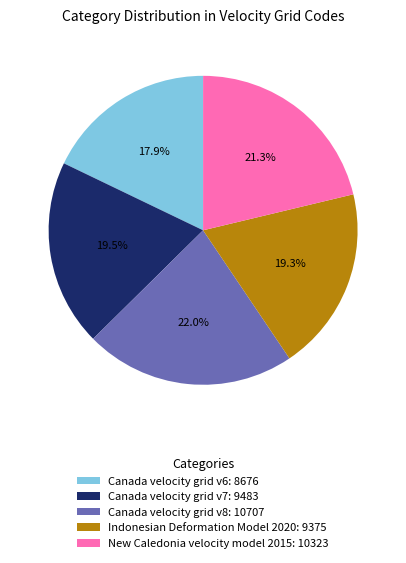

Approximately how many times larger is the value at Canada velocity grid v8: 10707 compared to Canada velocity grid v7: 9483?

1.1